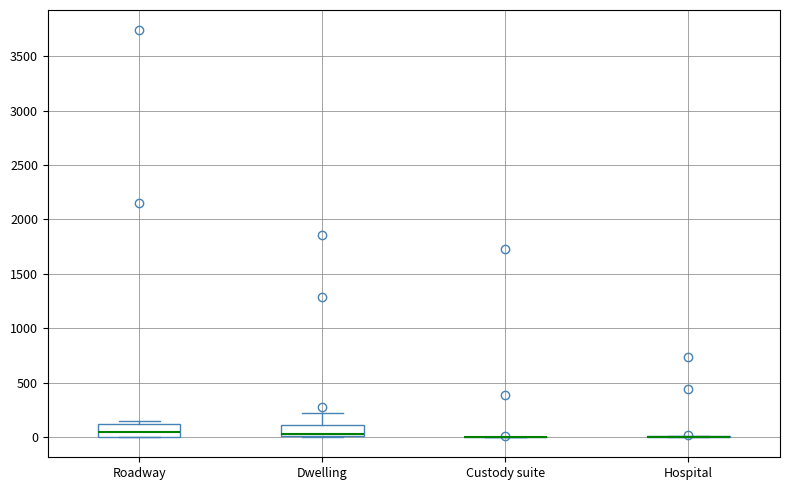

Reading left to right, read every box against the y-axis: the position of its median line, the range the box covers, and the ends of its whiskers. The values are not printed on the chart, so give them approximately, as read against the axis.

Roadway: median 50, box 0 to 100, whiskers 0 to 150
Dwelling: median 50, box 0 to 100, whiskers 0 to 200
Custody suite: box collapsed to a line at 0, whiskers 0 to 0
Hospital: box collapsed to a line at 0, whiskers 0 to 0